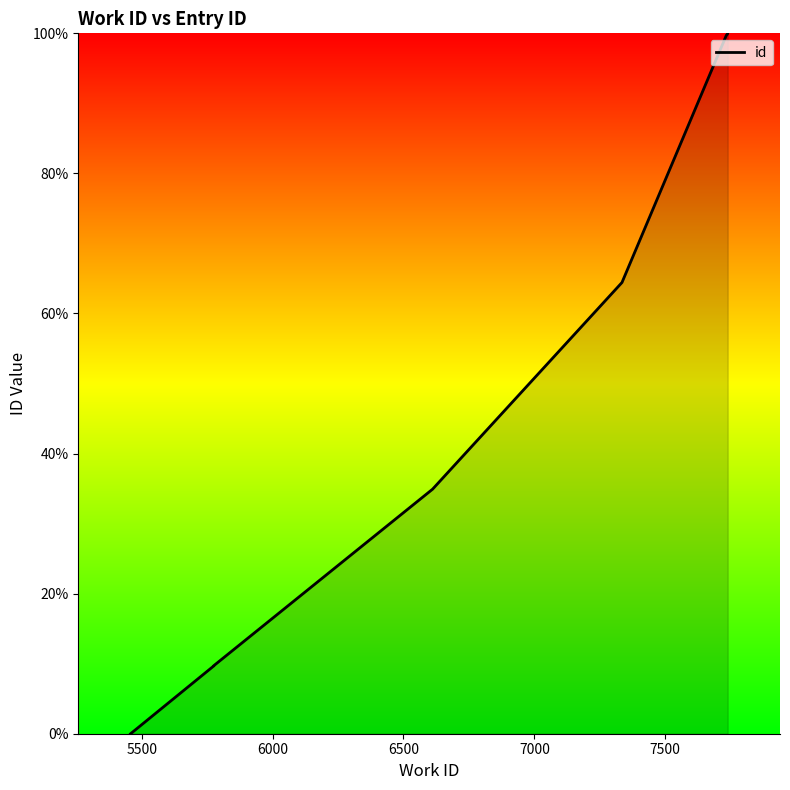

The value at 8000 is 65.2. True or false?

False